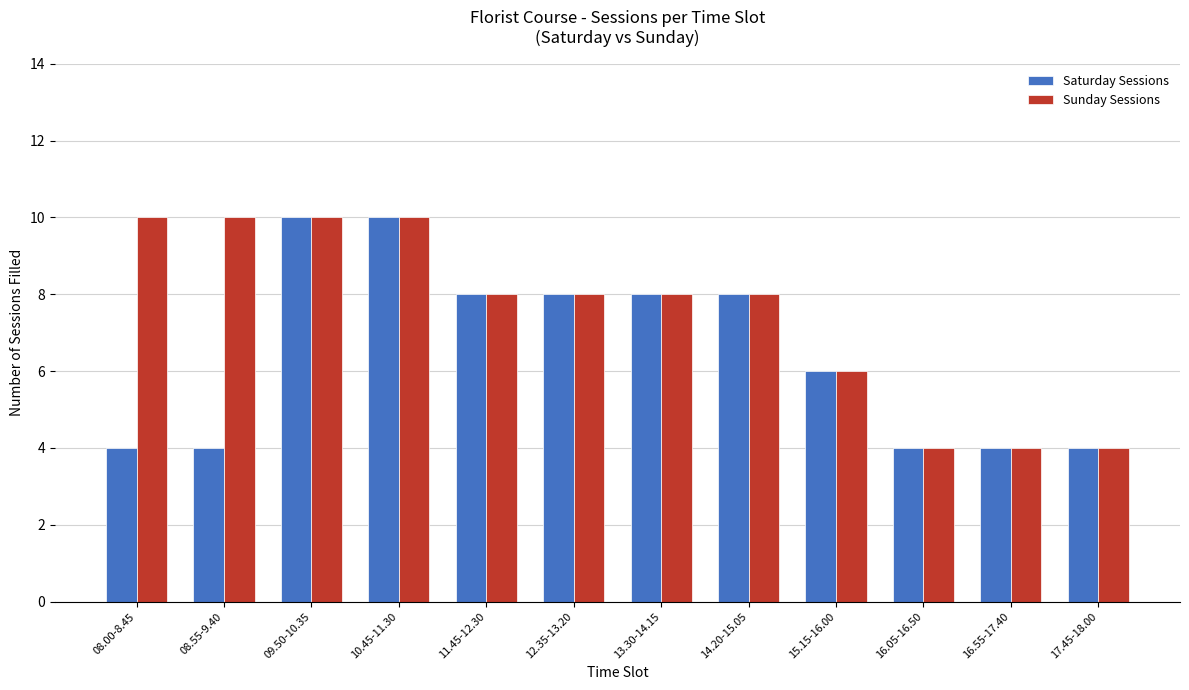

Is the value of Saturday Sessions at 12.35-13.20 greater than the value of Sunday Sessions at 17.45-18.00?

Yes